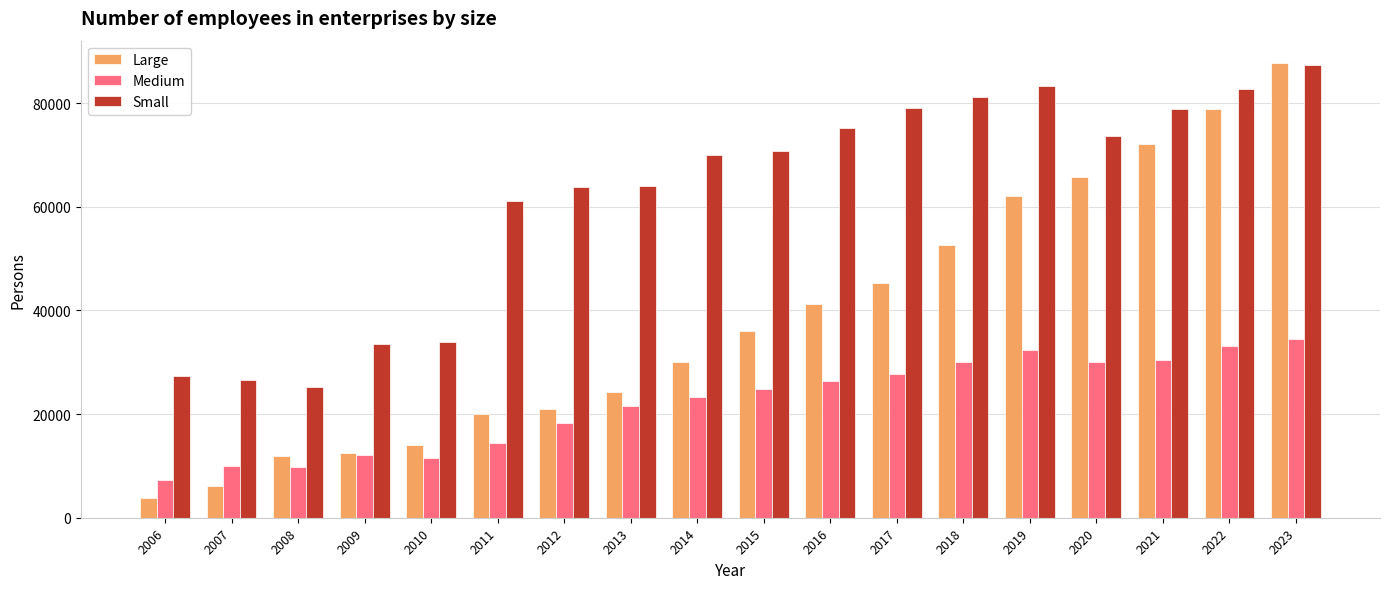

What is the spread (max minus min) of values at 2017?

51412